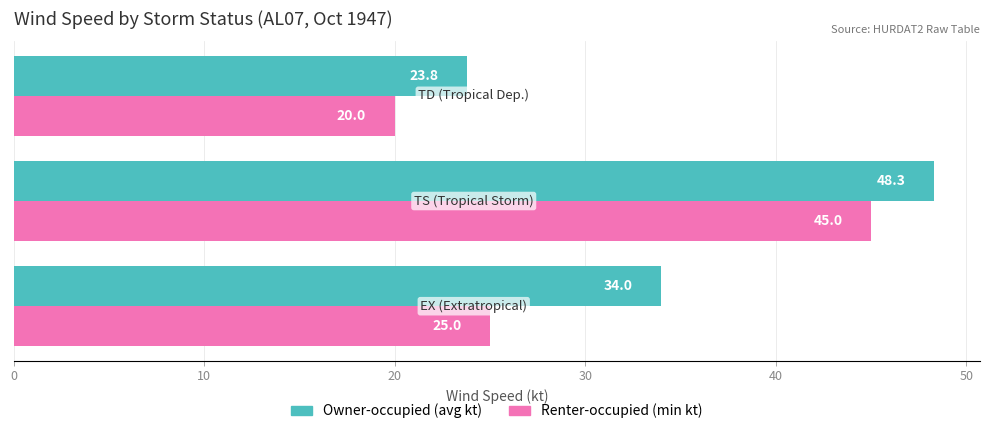

Rank the series by their maximum value, from highest to lowest.

Owner-occupied (avg kt), Renter-occupied (min kt)